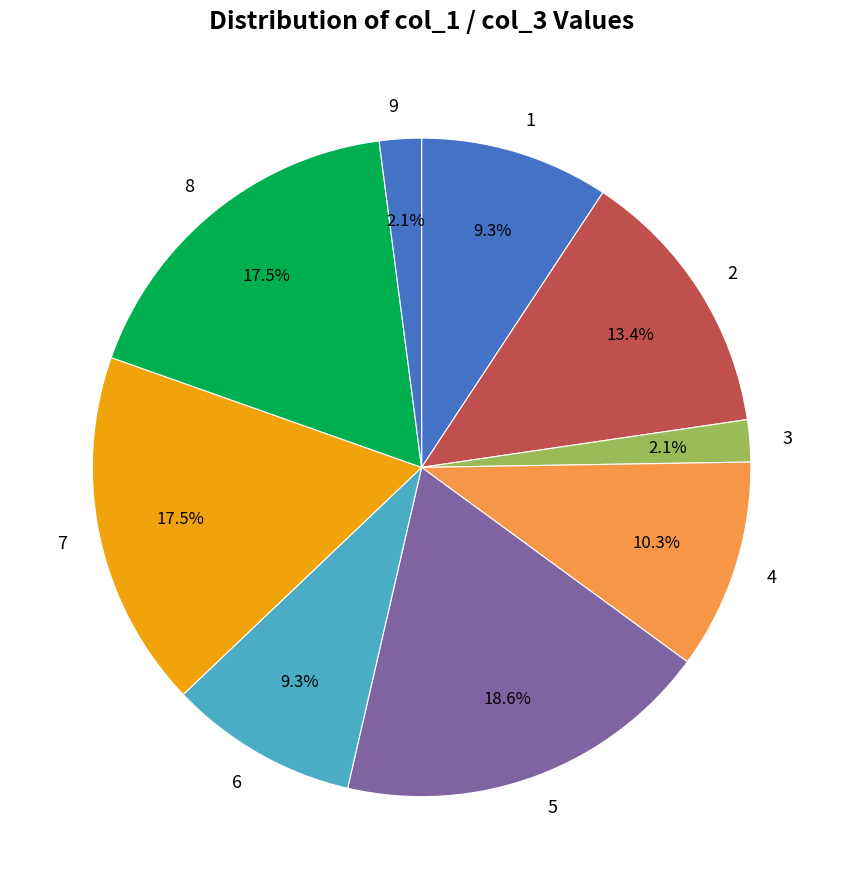

Which category has the biggest portion of the pie?

5